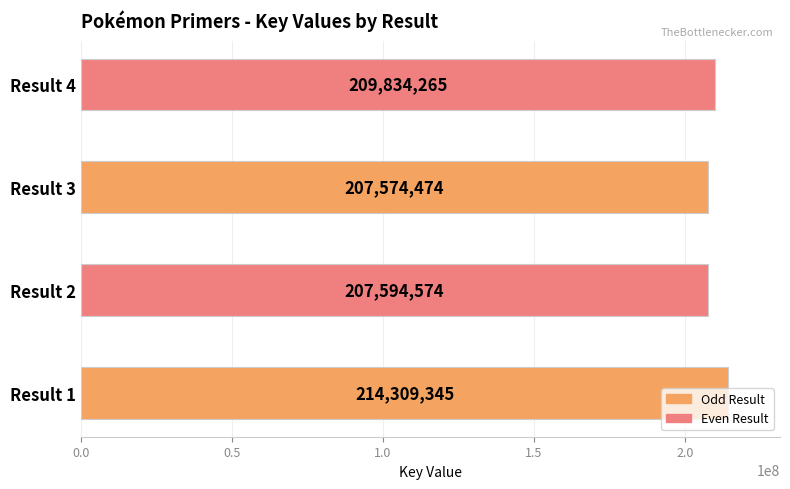

What is the difference between the second highest and minimum values?

2259791